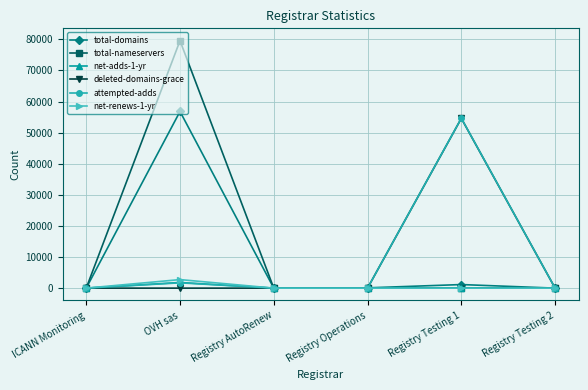

What is the label of the 5th point from the right?

OVH sas